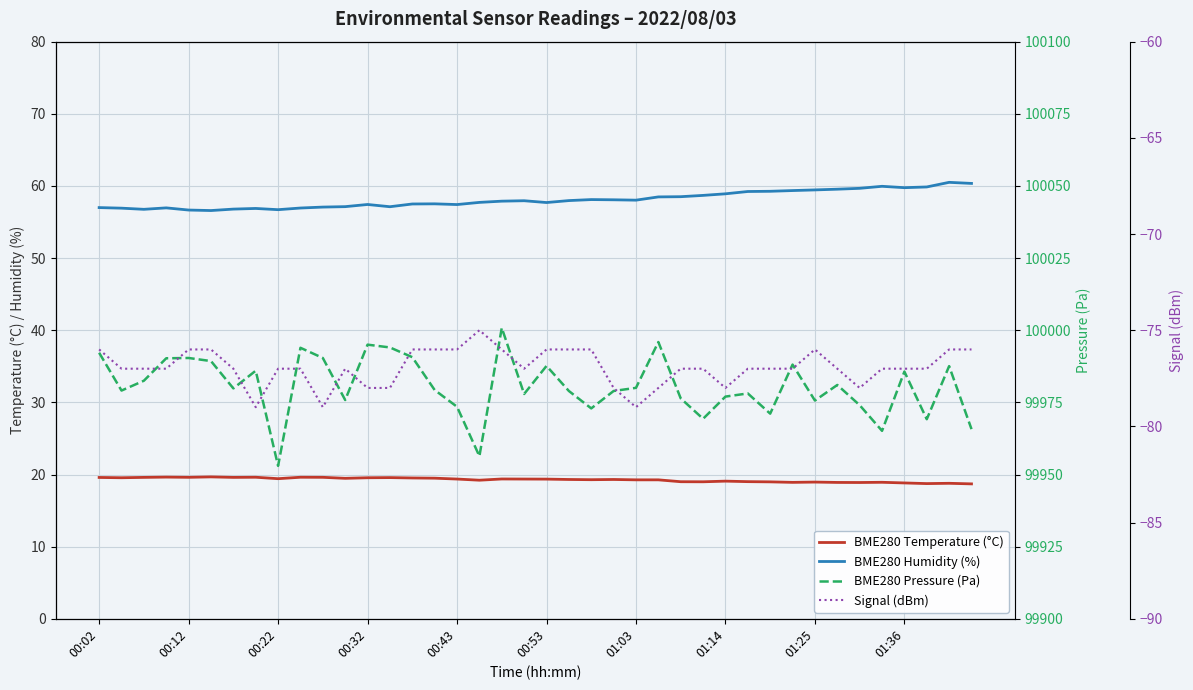

At which label does Signal (dBm) first exceed -77?

00:02